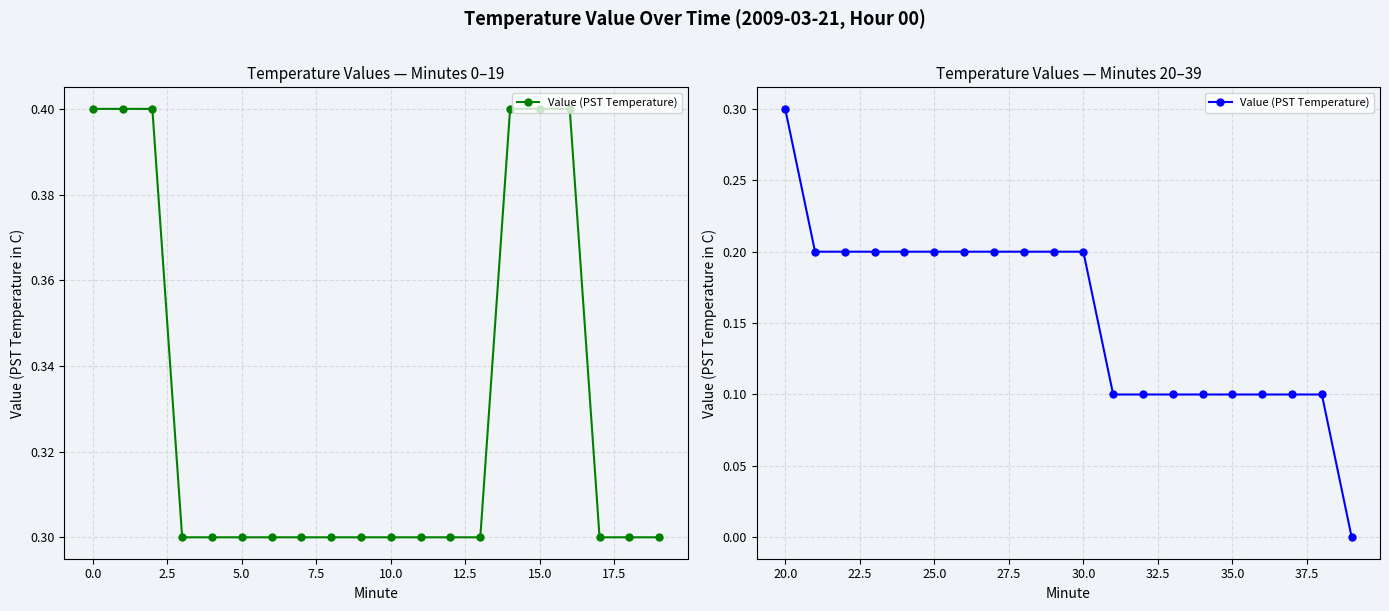

How many lines are shown in the chart?

1